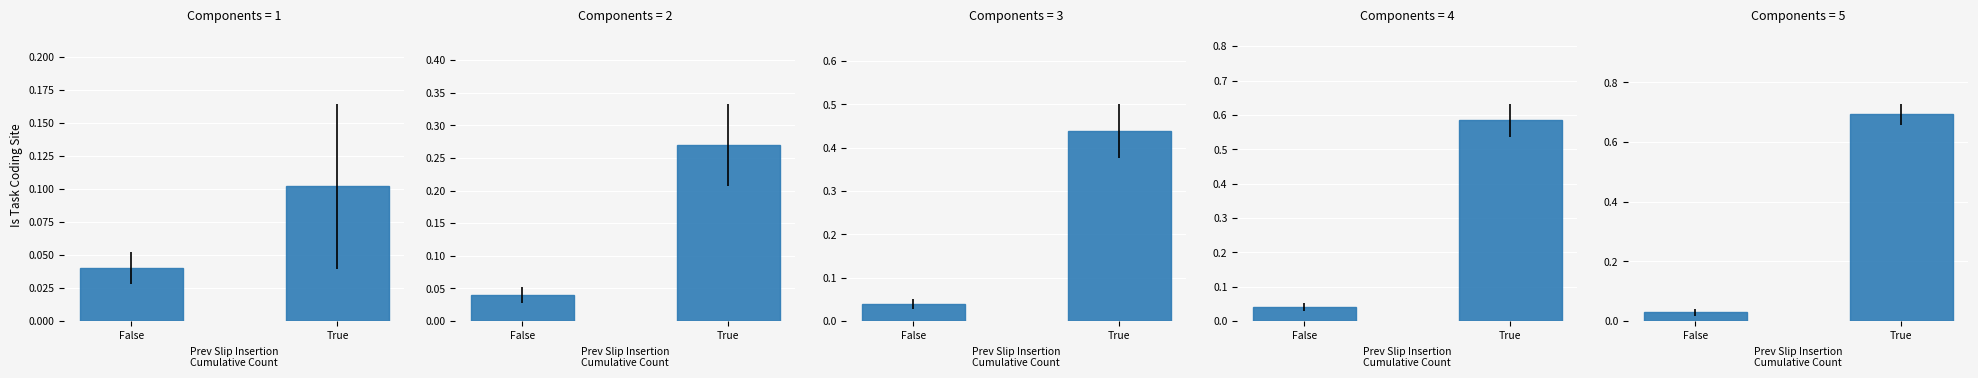

Which label corresponds to the largest value in the chart?

True